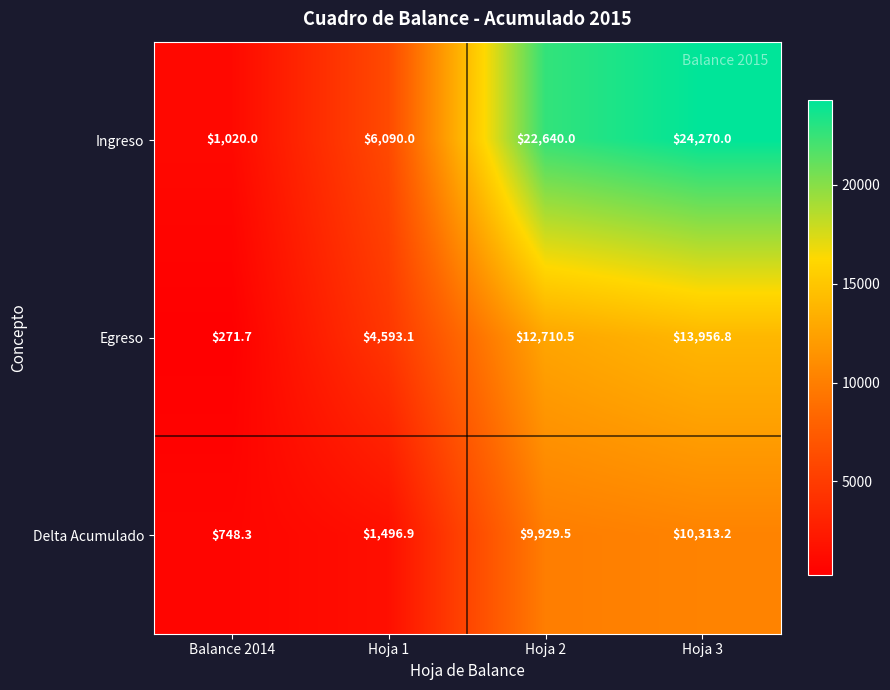

What is the sum of the Ingreso values at Balance 2014 and Hoja 1?

7110.0